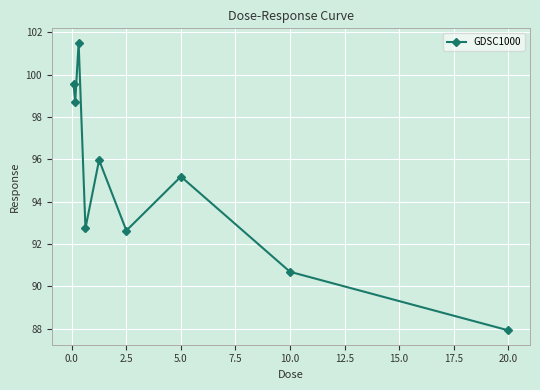

What is the value of the 7th point from the left?

95.2